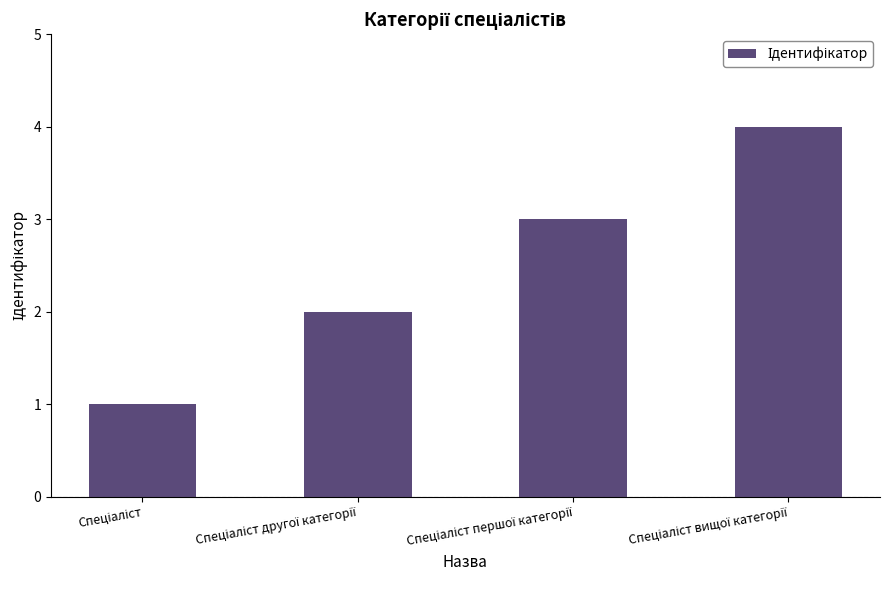

What is the difference between the maximum and minimum values?

3